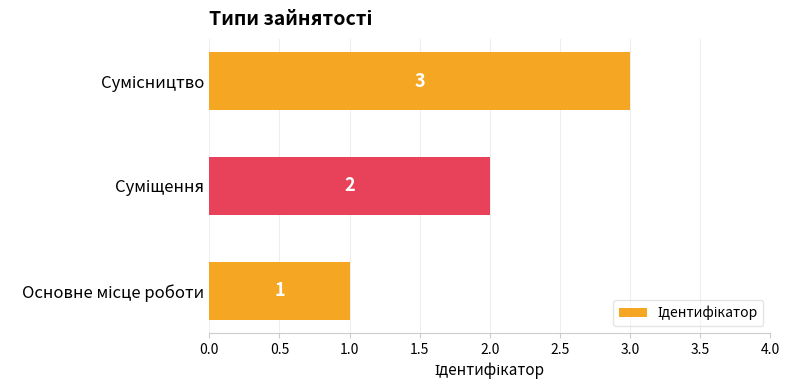

What is the maximum value shown in the chart?

3